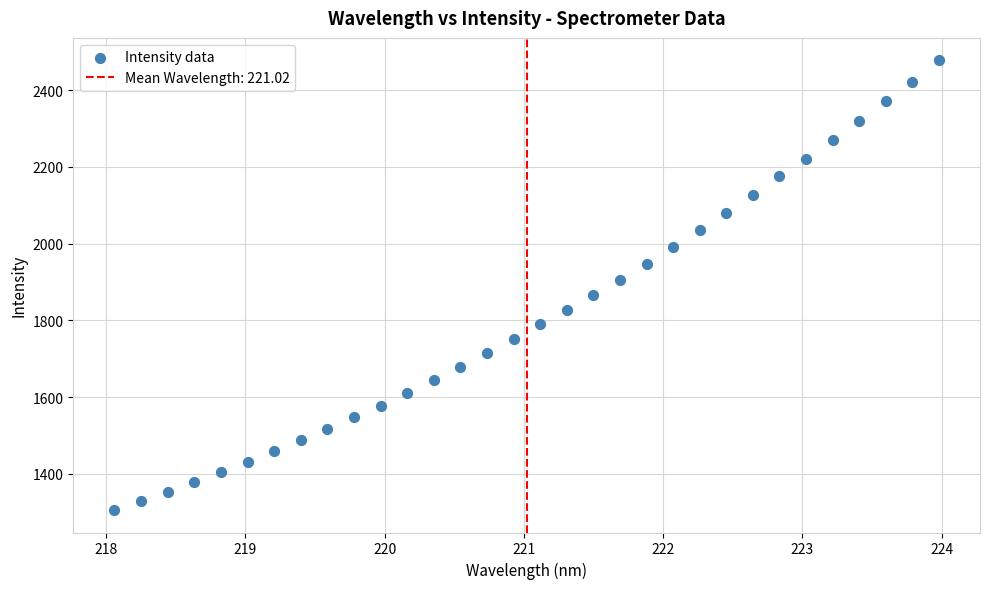

What is the range of X values (max minus min)?

5.9